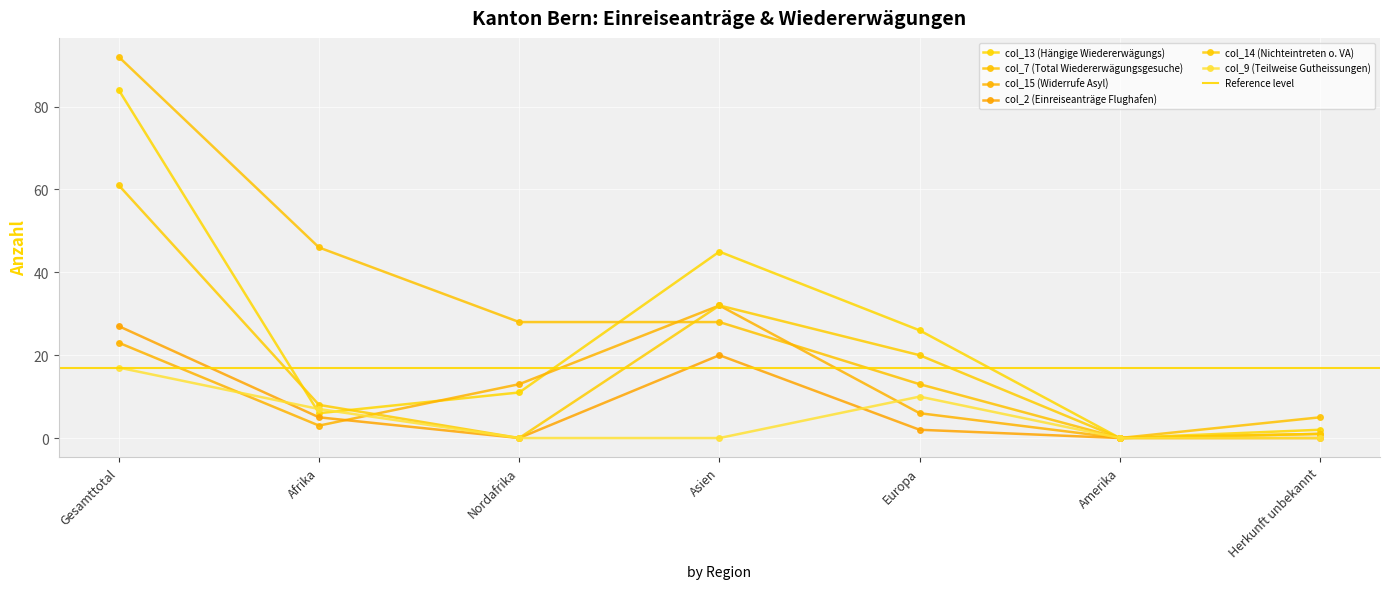

At which category does the chart reach its peak across all series?

Gesamttotal